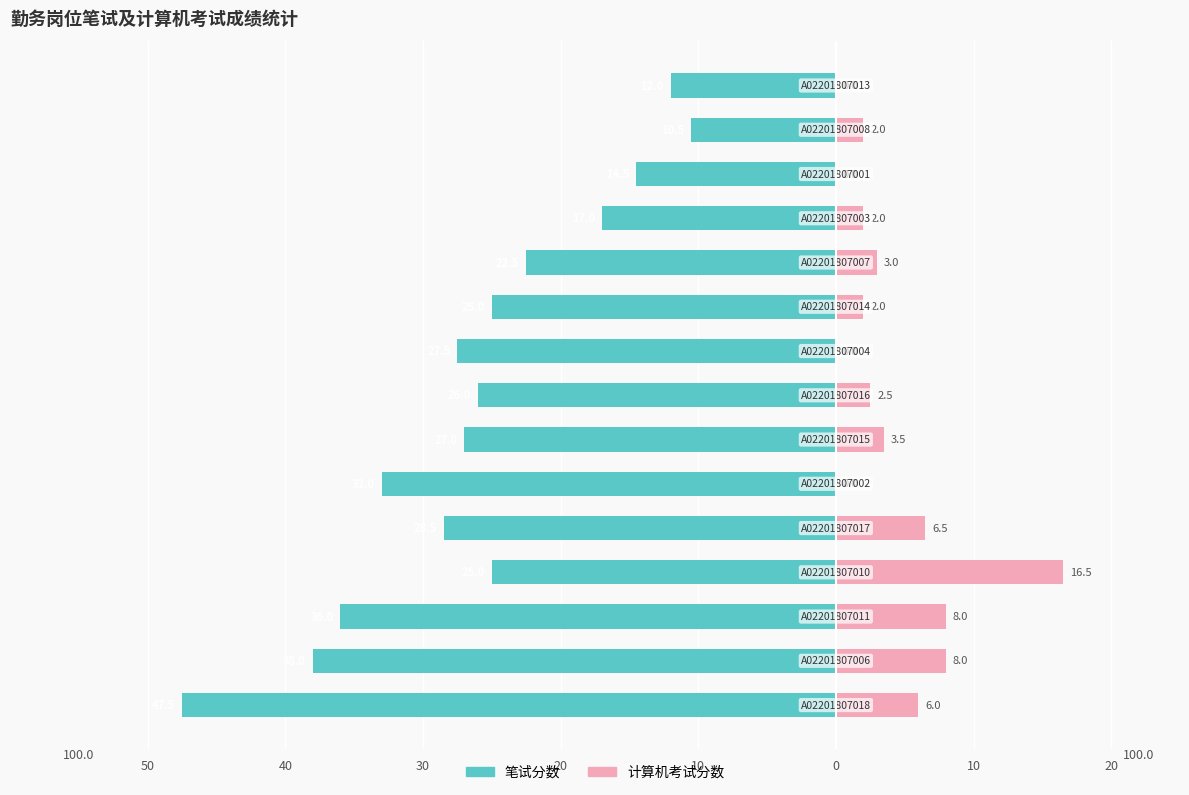

Rank the series at 12 from highest to lowest value.

计算机考试分数, 笔试分数